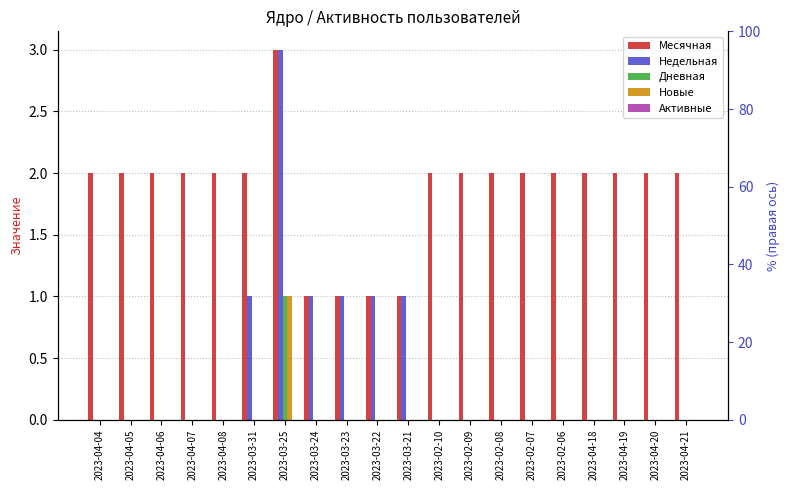

What is the difference between the maximum and second lowest values in the Дневная series?

1